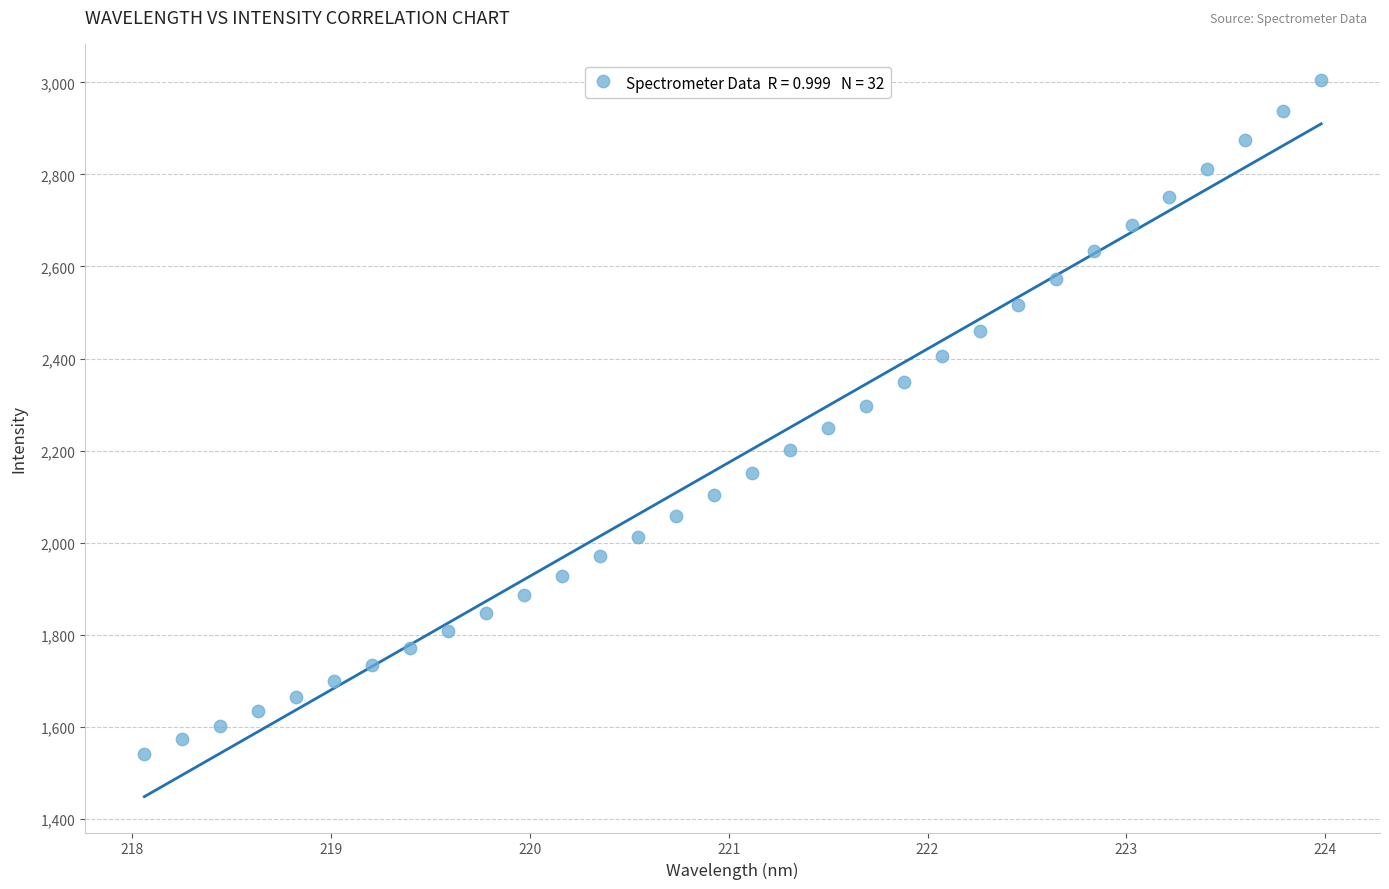

What is the range of Y values (max minus min)?

1464.5